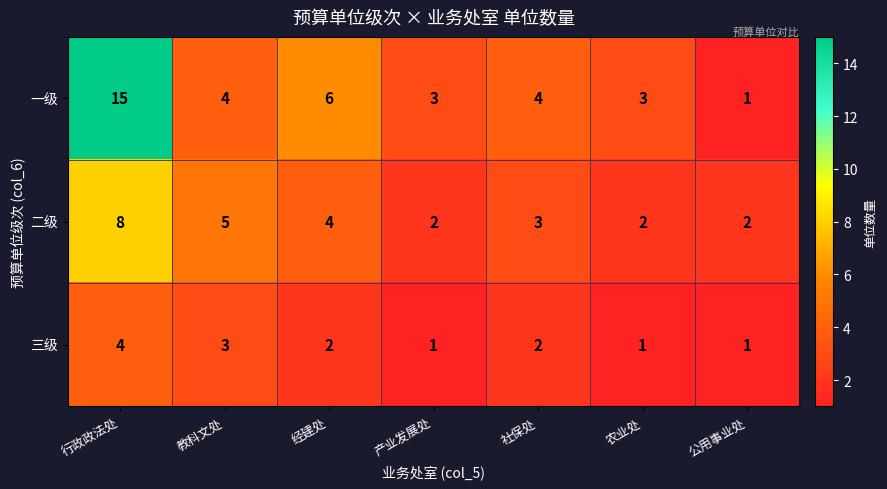

What is the average value of the 二级 series?

4